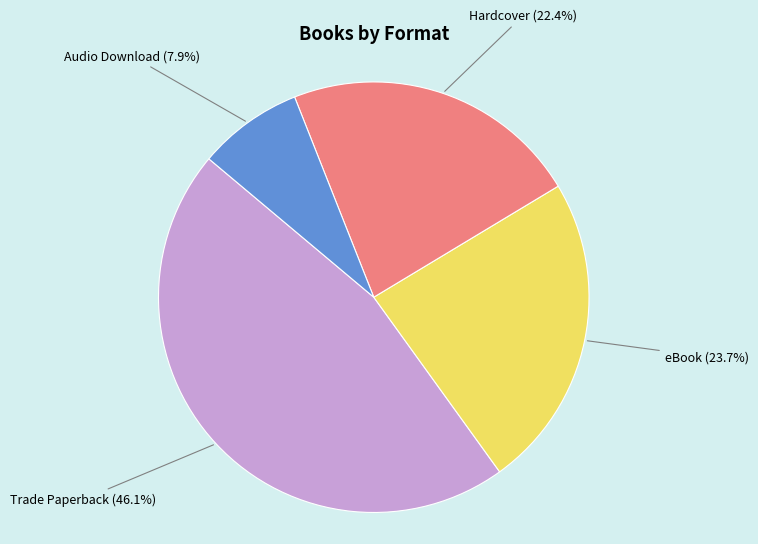

Is there any slice that represents more than half of the pie?

No